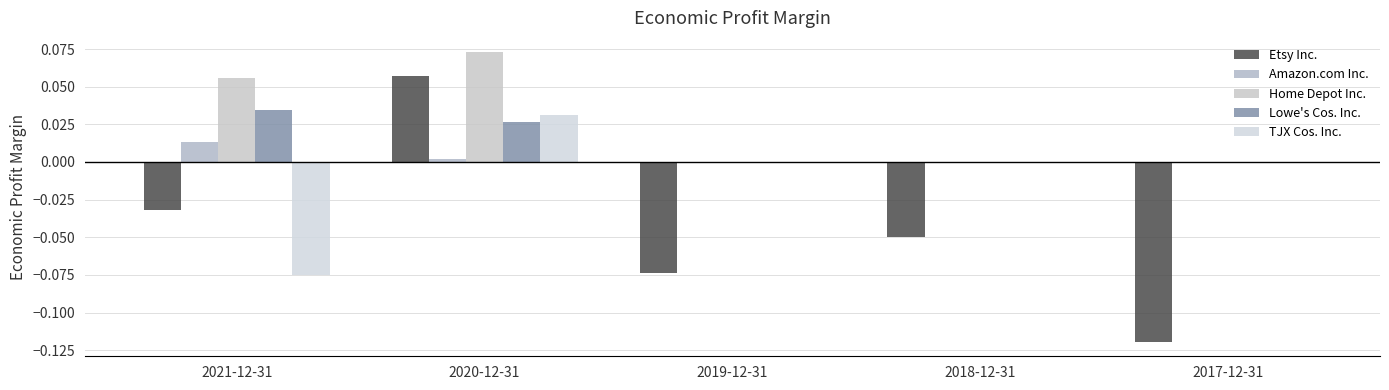

Are the bars grouped side by side (vs. stacked)?

Yes